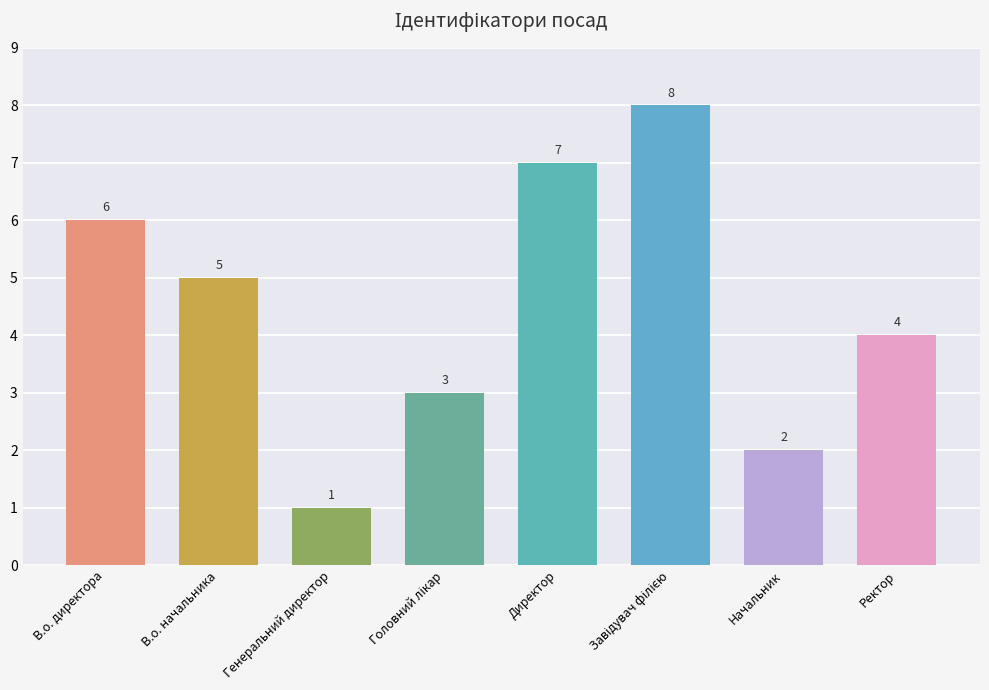

What value does the data have at В.о. директора?

6